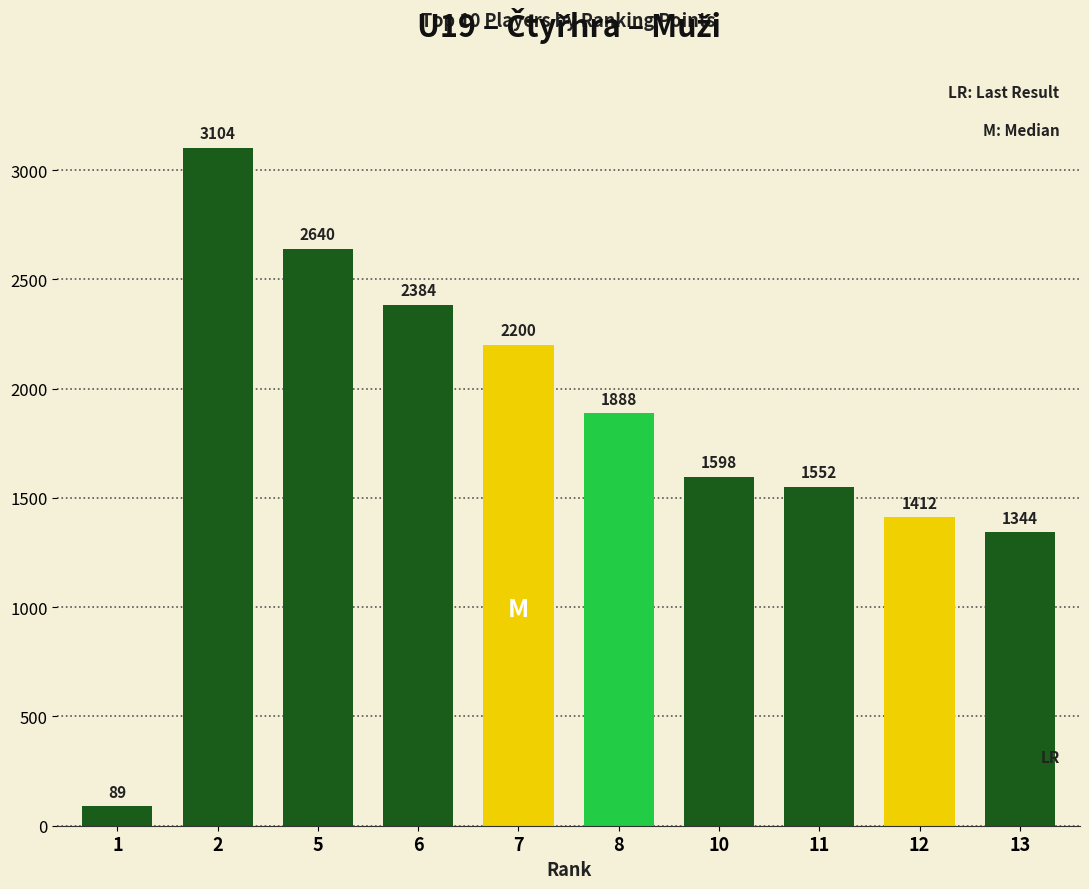

What is the ratio of the value at 7 to the value at 8?

1.2